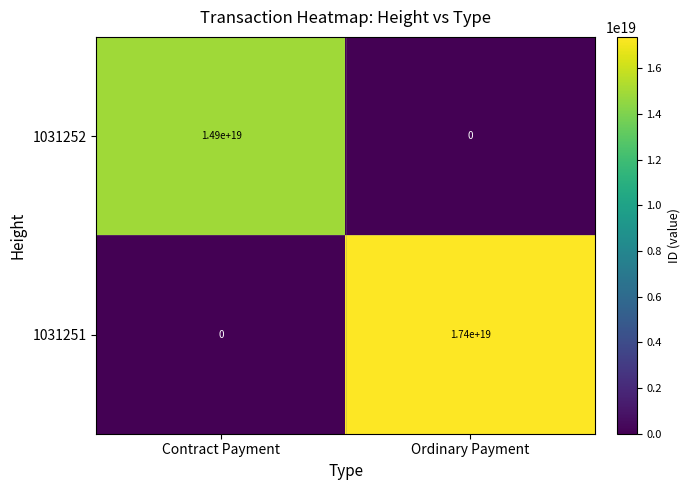

Which label corresponds to the largest value in the chart?

Ordinary Payment